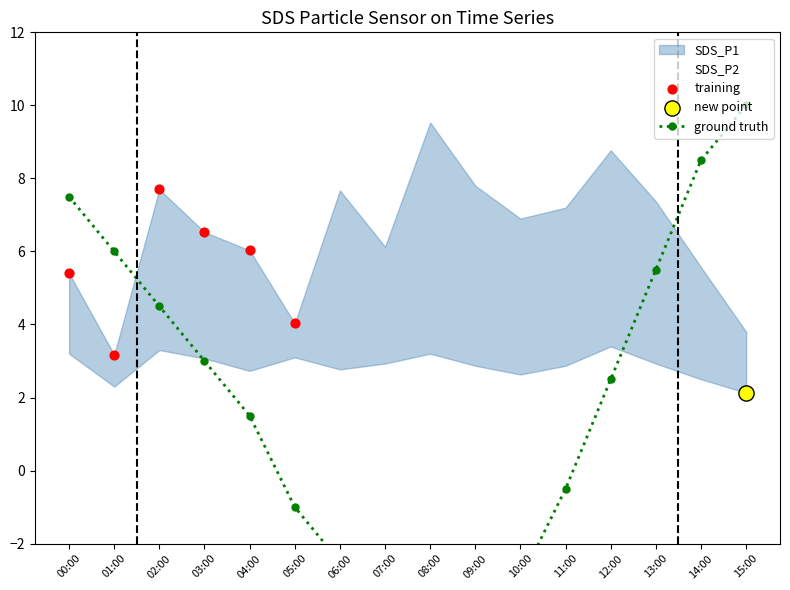

Which series contains the lowest Y value?

ground_truth